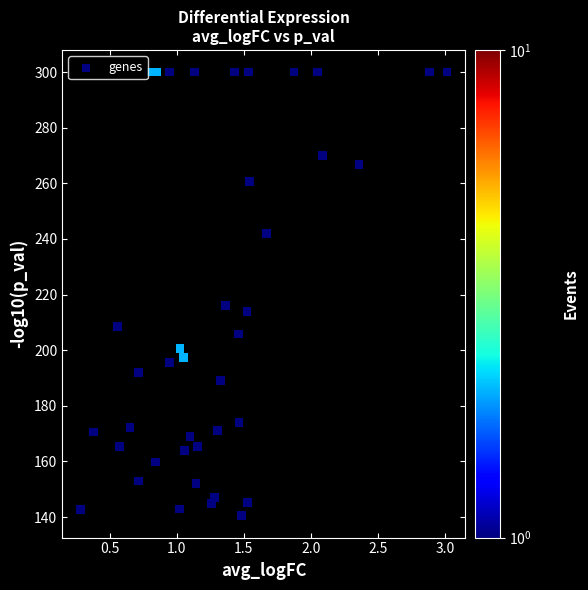

What is the range of X values (max minus min)?

2.7